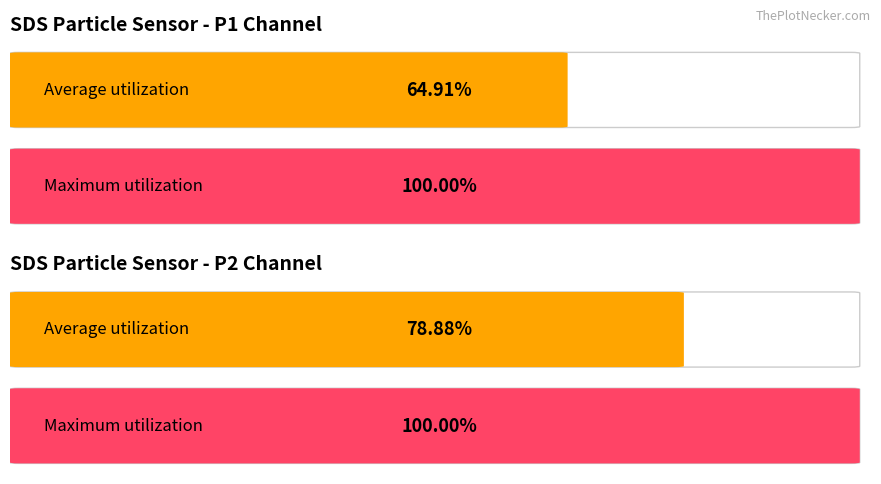

At Max SDS_P2, list the series in order from smallest to largest.

SDS_P2, SDS_P1